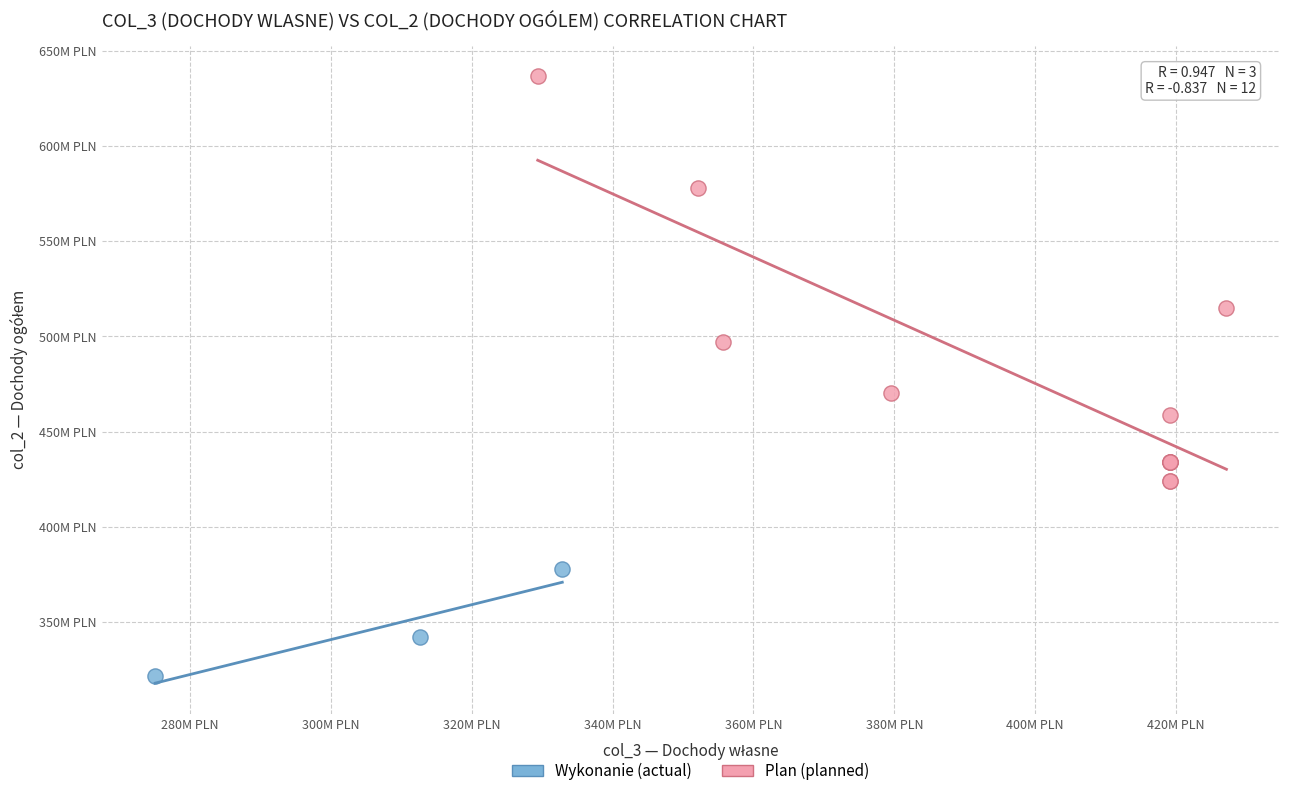

Which series reaches the minimum Y coordinate?

Wykonanie (actual)